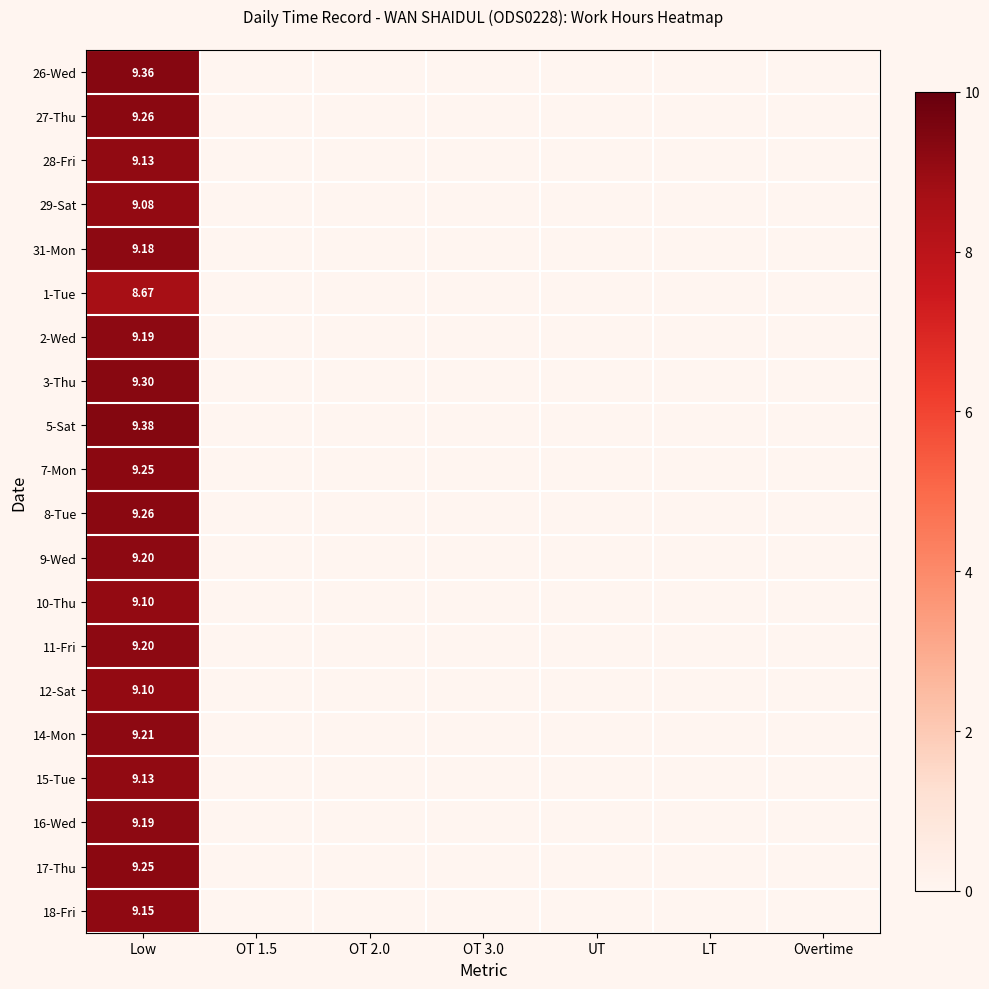

What is the average value of the 15-Tue series?

1.3